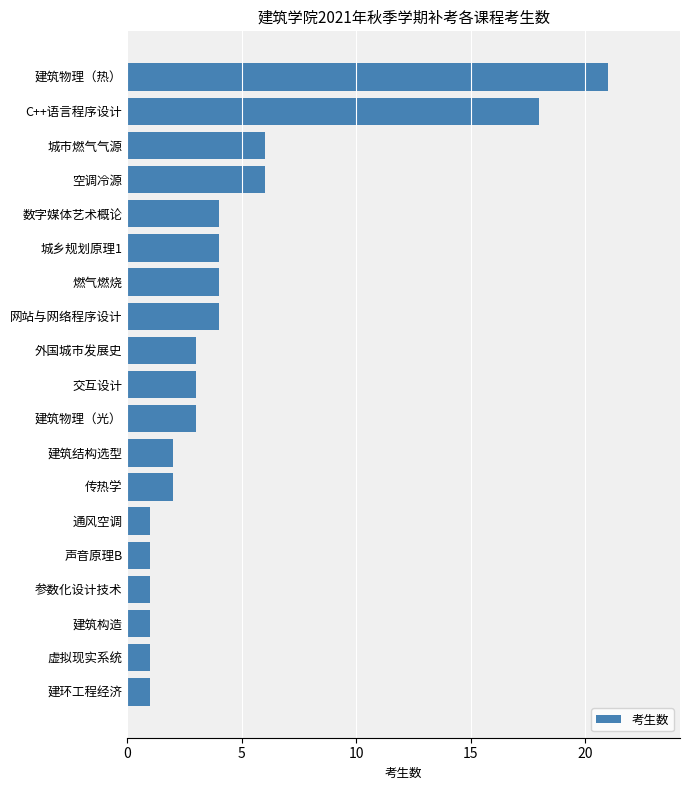

Reading bottom to top, what are all the values shown in this chart?

1	1	1	1	1	1	2	2	3	3	3	4	4	4	4	6	6	18	21